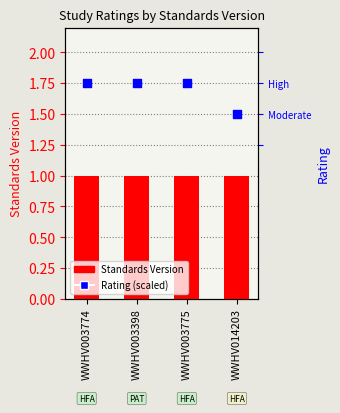

At how many categories does at least one series exceed 1?

4